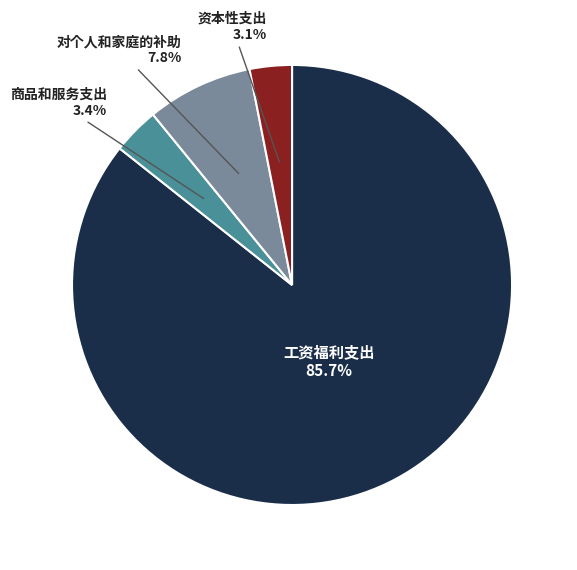

Which category has the biggest portion of the pie?

工资福利支出